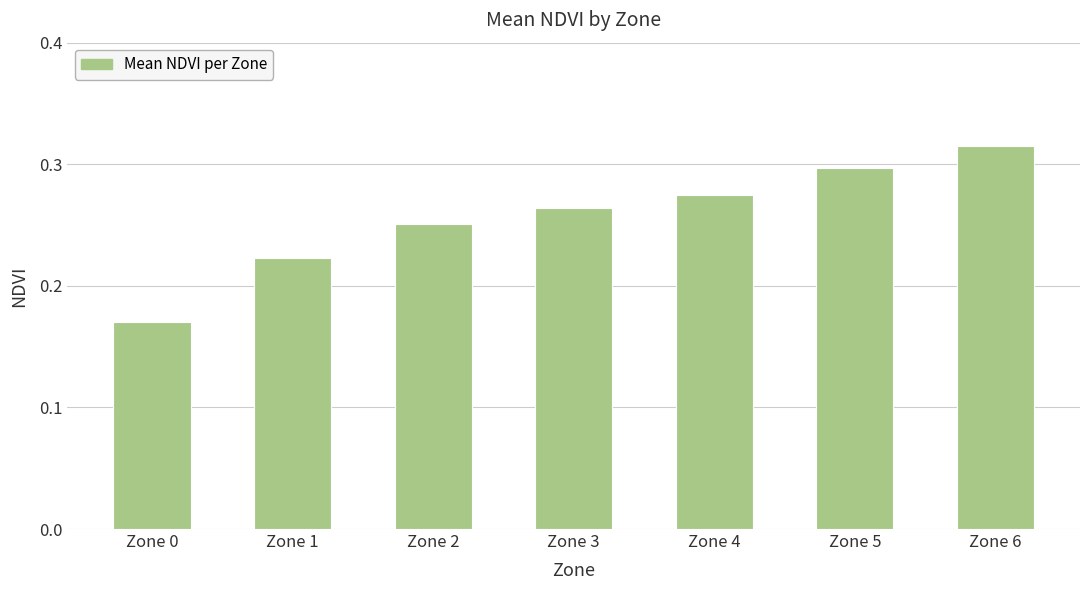

The value at Zone 4 is 0.3. True or false?

True